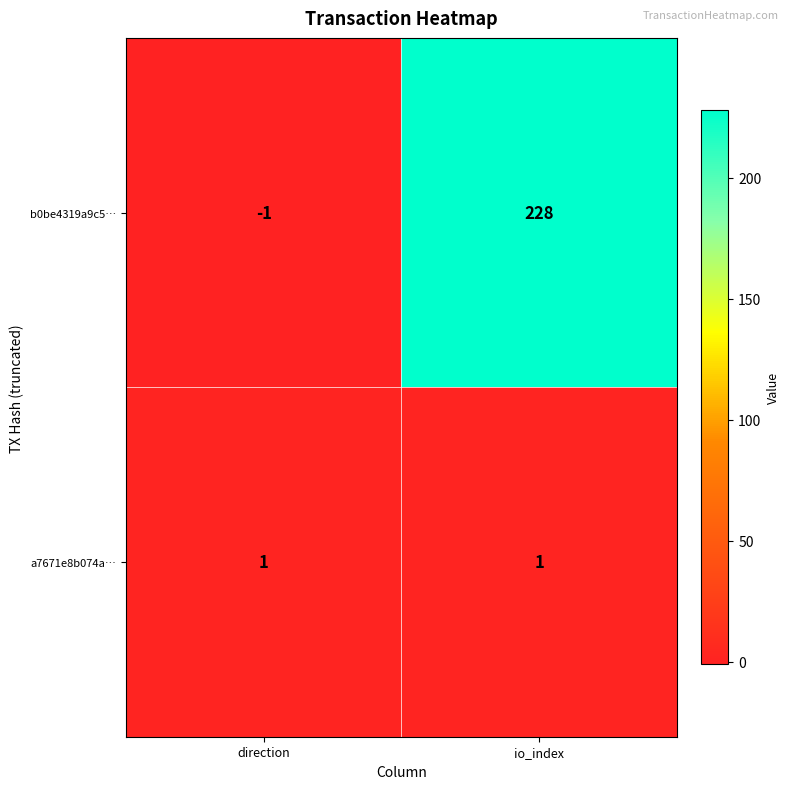

Which category has the lowest value across all series?

direction